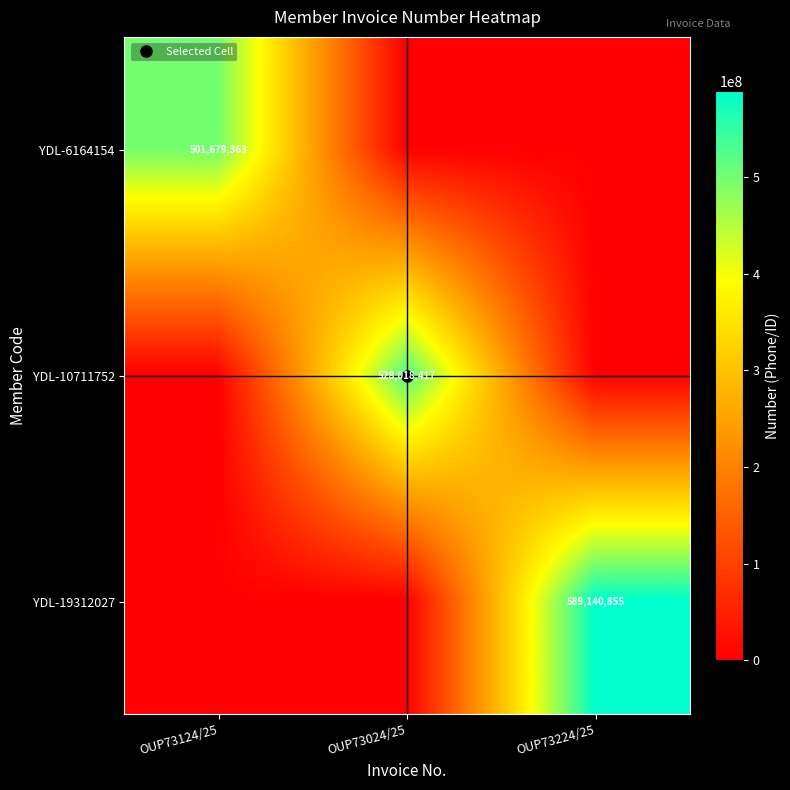

At which category does the chart reach its peak across all series?

OUP73224/25